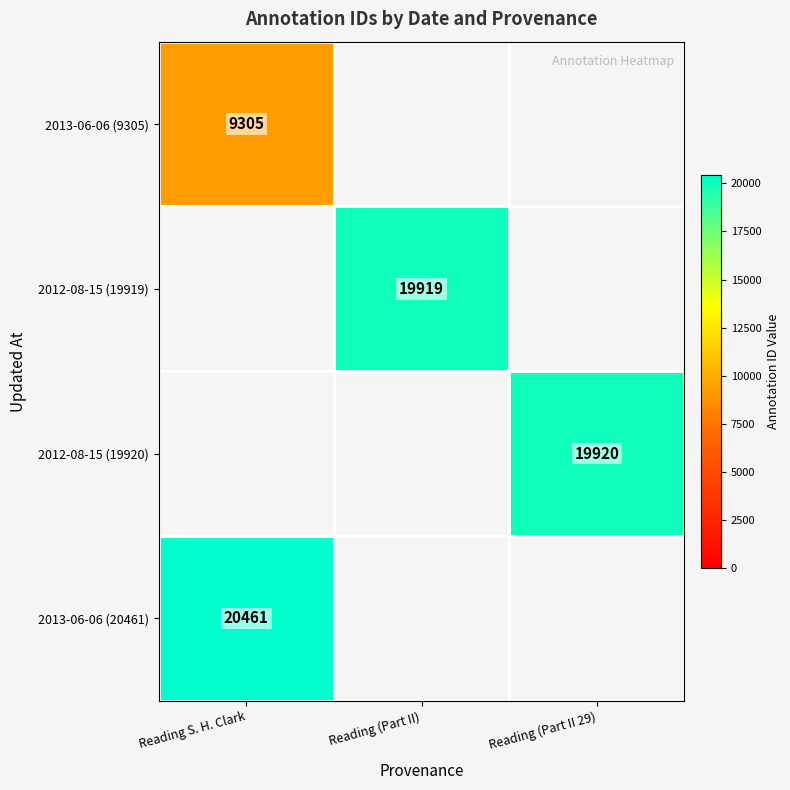

The 2013-06-06 (9305) series shows 15660 at Reading S. H. Clark. True or false?

False